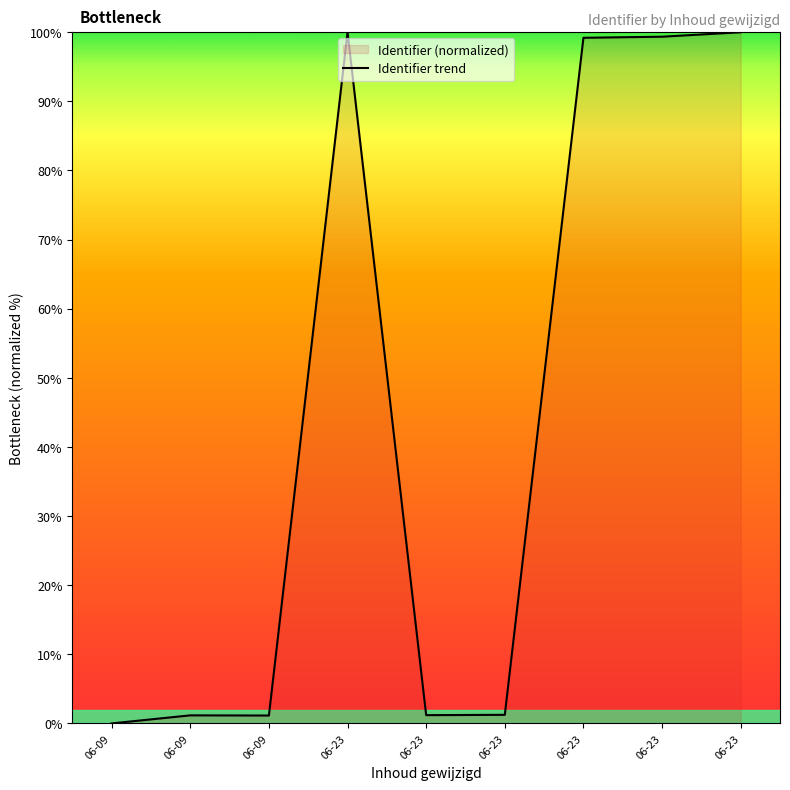

Where is the first local minimum?

06-09